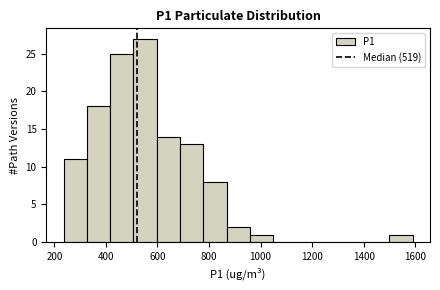

Reading left to right, transcribe this chart: for each bar, give the range it covers on the x-axis and its height. Neither the bar edges nor the heights are printed on the chart, so give them approximately, as read against the axes.

240 to 320: 11
320 to 420: 18
420 to 500: 25
500 to 600: 27
600 to 680: 14
680 to 780: 13
780 to 860: 8
860 to 960: 2
960 to 1040: 1
1040 to 1140: 0
1140 to 1220: 0
1220 to 1320: 0
1320 to 1400: 0
1400 to 1500: 0
1500 to 1580: 1